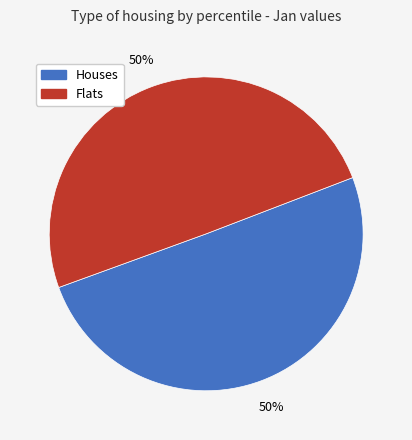

To the nearest percent, what is the combined percentage of Flats and Houses?

100%